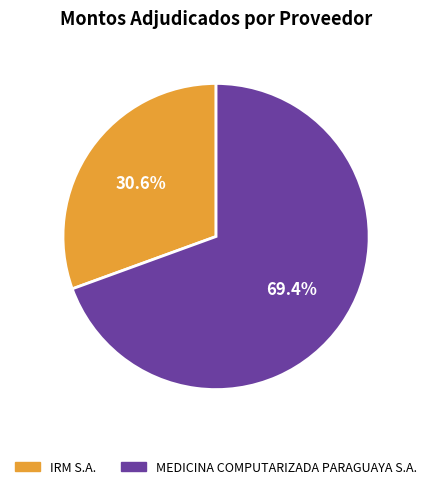

To the nearest percent, what portion does MEDICINA COMPUTARIZADA PARAGUAYA S.A. represent?

69%